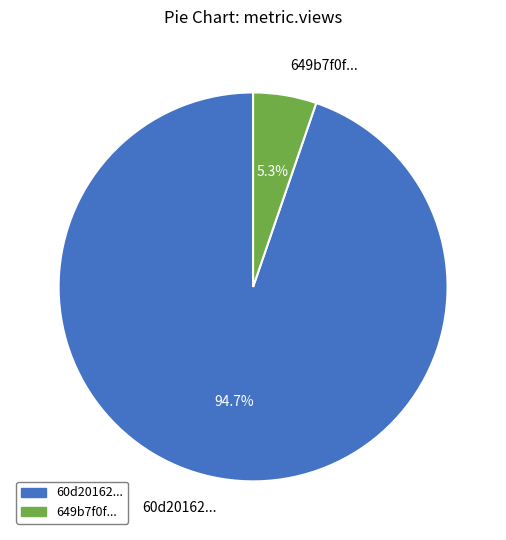

How many slices are in this pie chart?

2